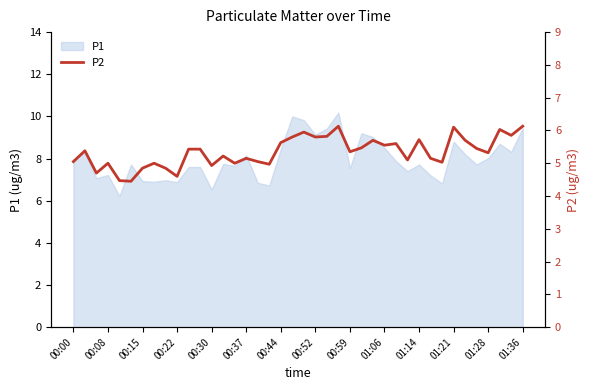

What is the smallest value displayed?

4.5